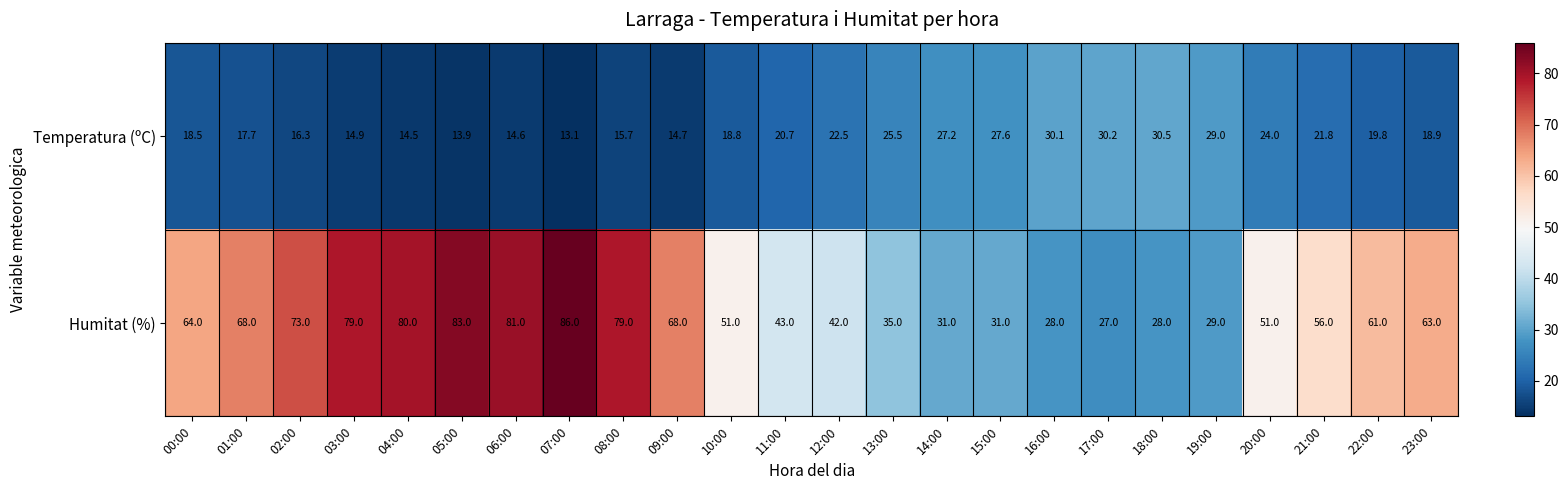

Is it true that Temperatura (ºC) equals 12.2 at 10:00?

False